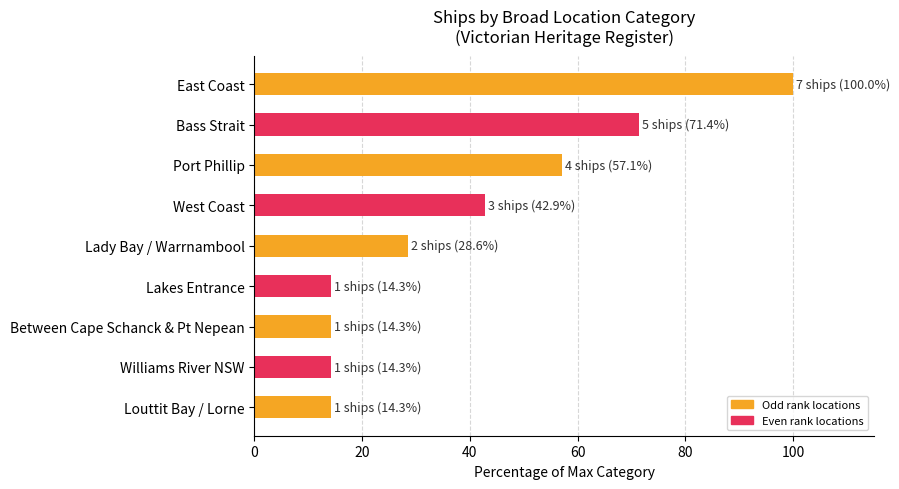

What is the smallest value displayed?

14.3